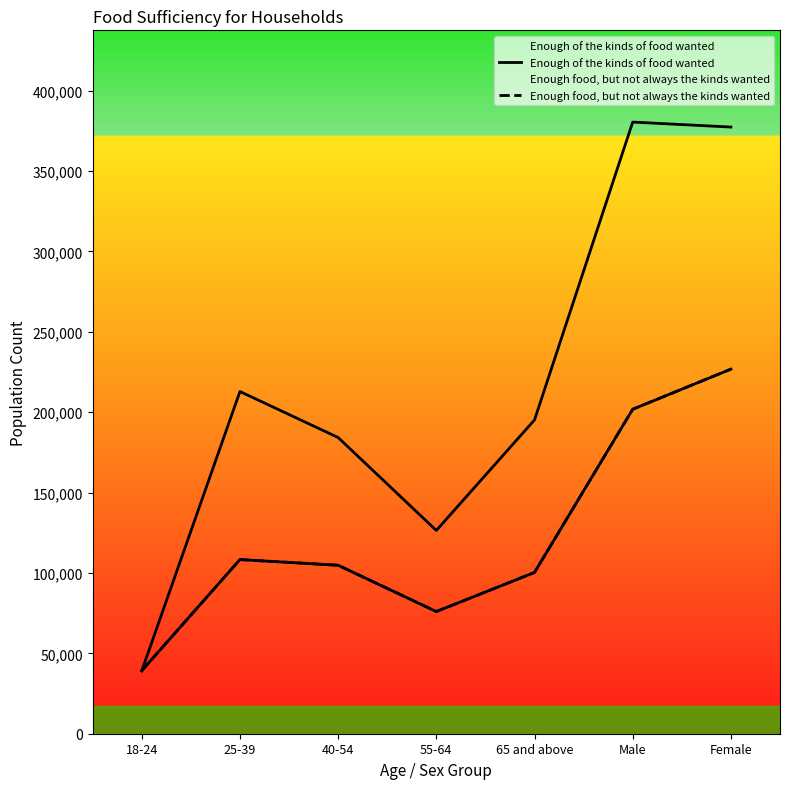

Between Male and Female, which series saw the biggest shift?

Enough food, but not always the kinds wanted